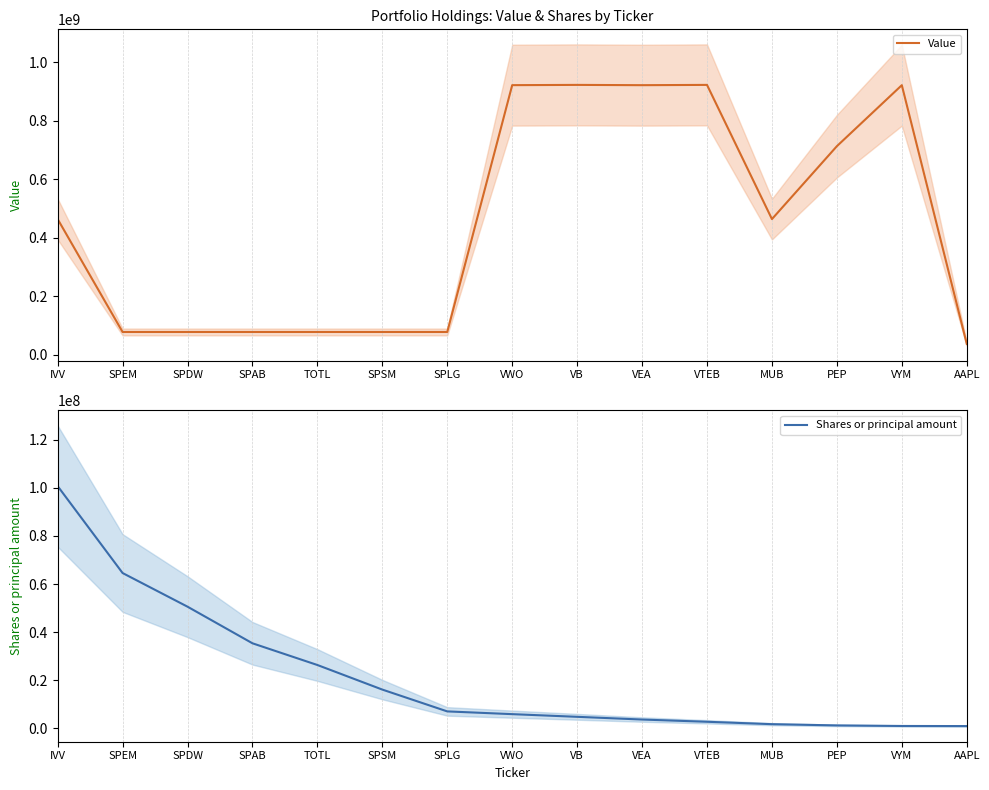

What value does the Shares or principal amount series have at AAPL, to the nearest 50?

977000